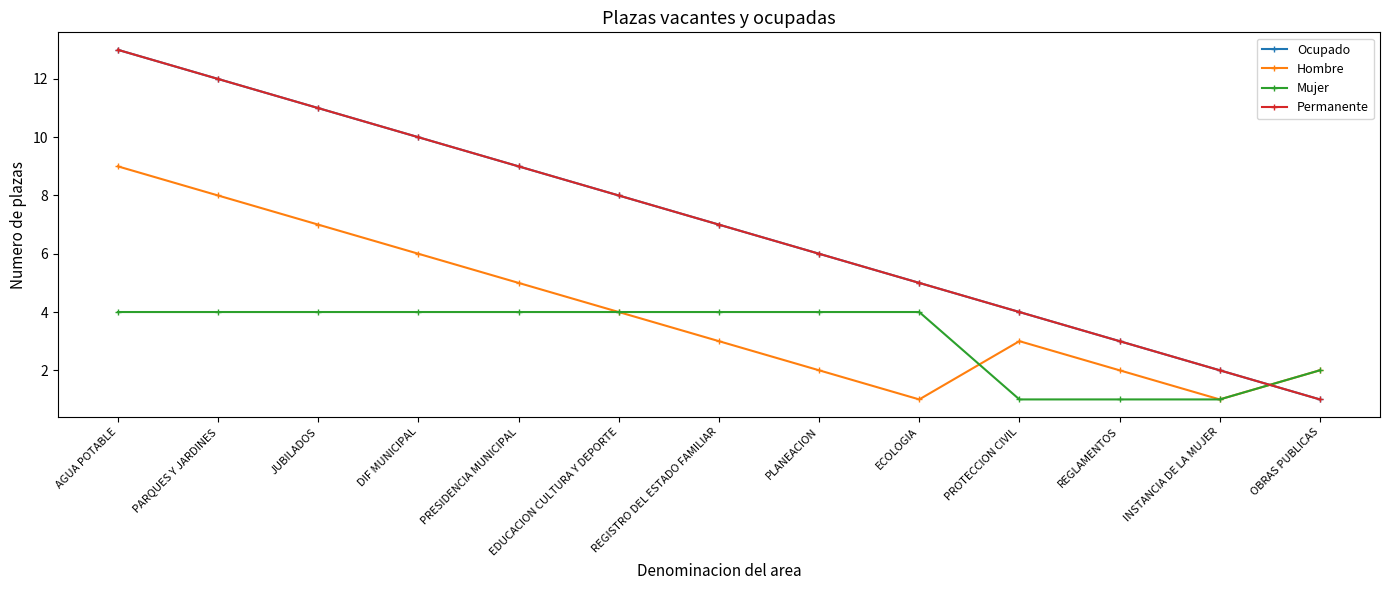

What is the total value across all series at PARQUES Y JARDINES?

36